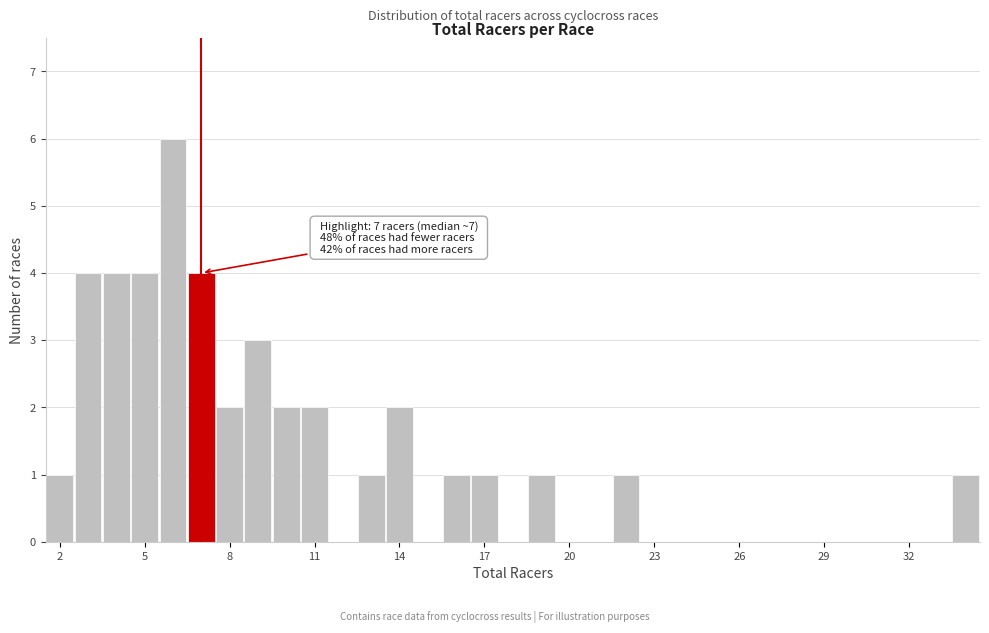

Around what value on the x-axis is the tallest bar? Give the approximate position of its centre, as read against the axis.

6.0